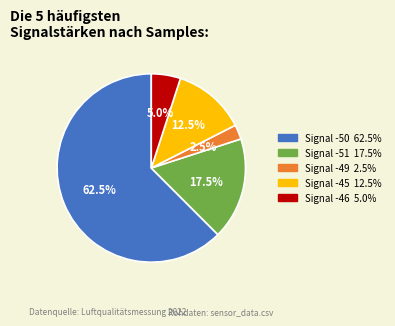

How many segments does this pie chart have?

5